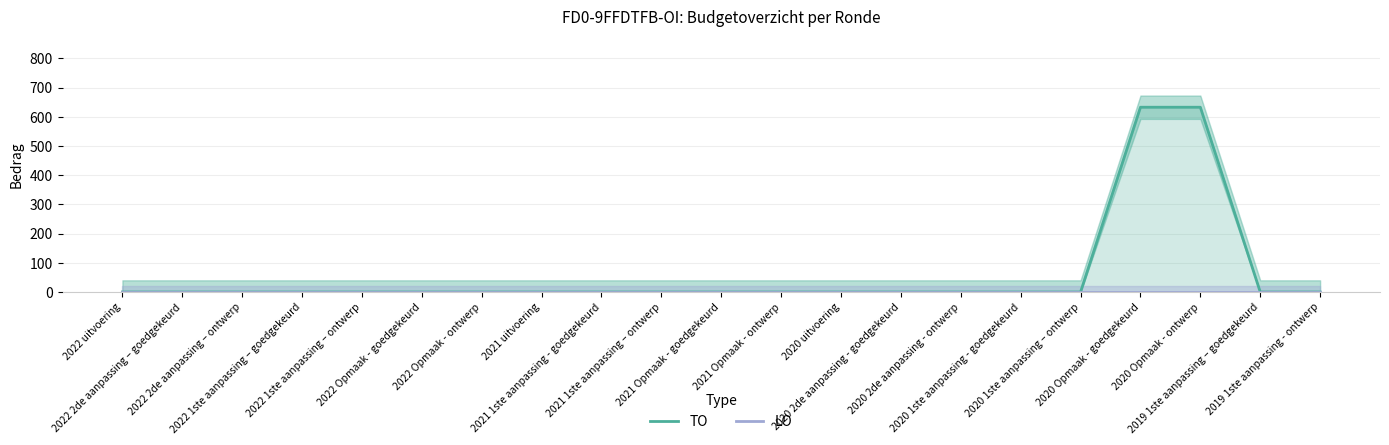

Between 2022 2de aanpassing – goedgekeurd and 2019 1ste aanpassing – goedgekeurd, which is larger?

2022 2de aanpassing – goedgekeurd